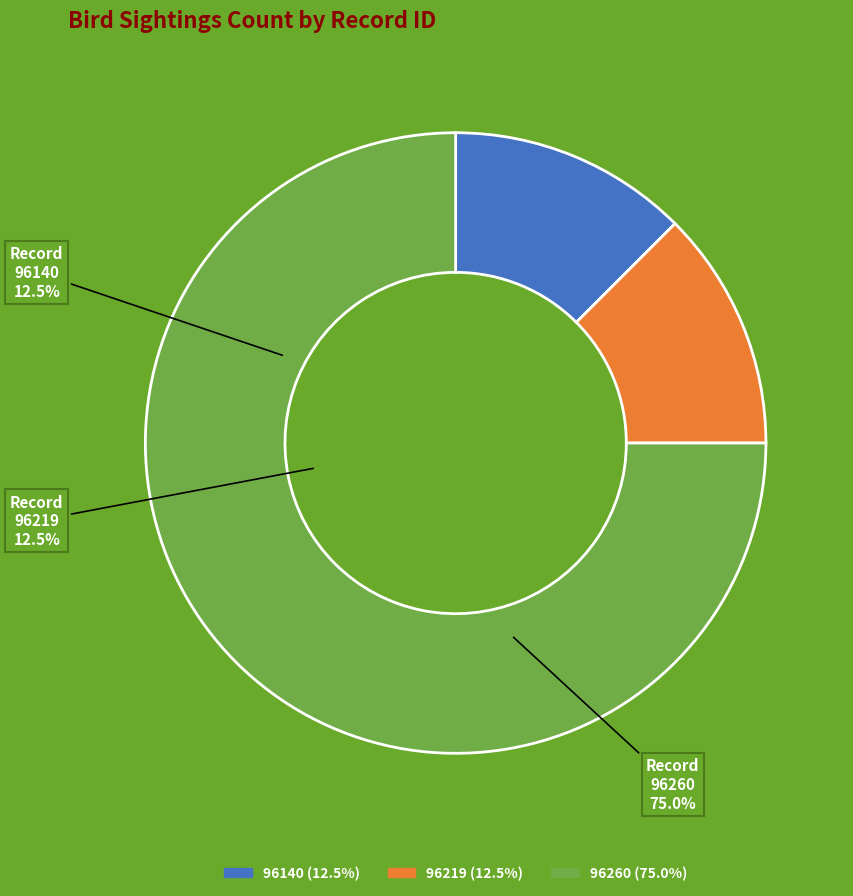

To the nearest percent, what is the average slice percentage?

33%